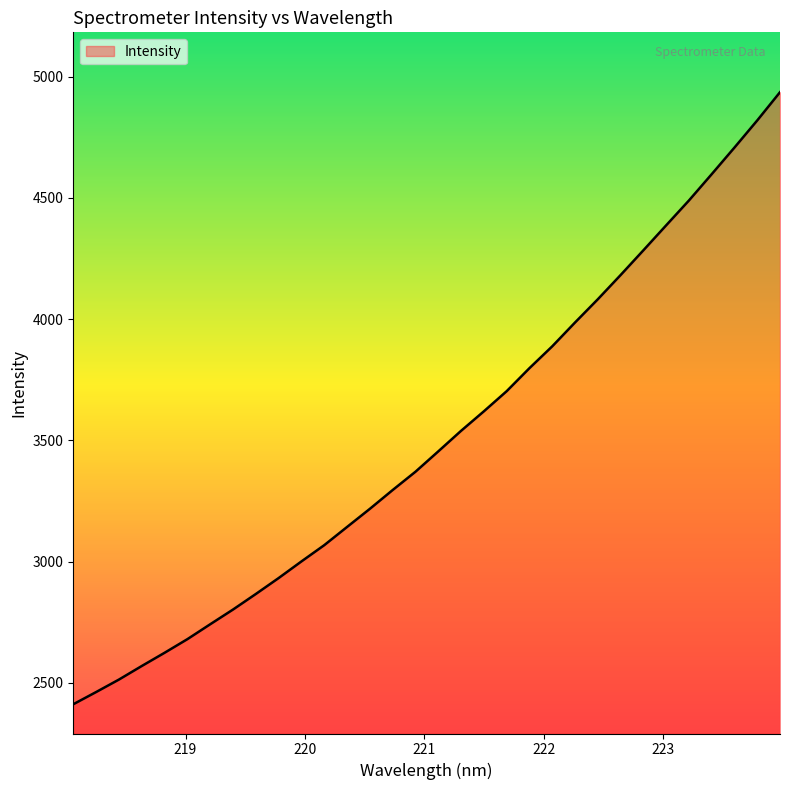

What is the difference between the maximum and minimum values?

2523.7